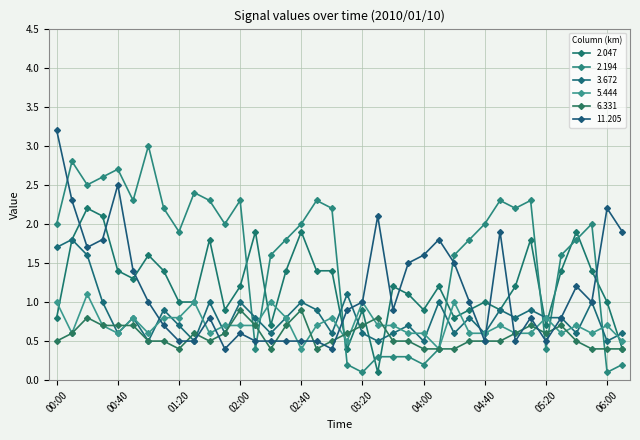

Does the chart have visible grid lines?

Yes